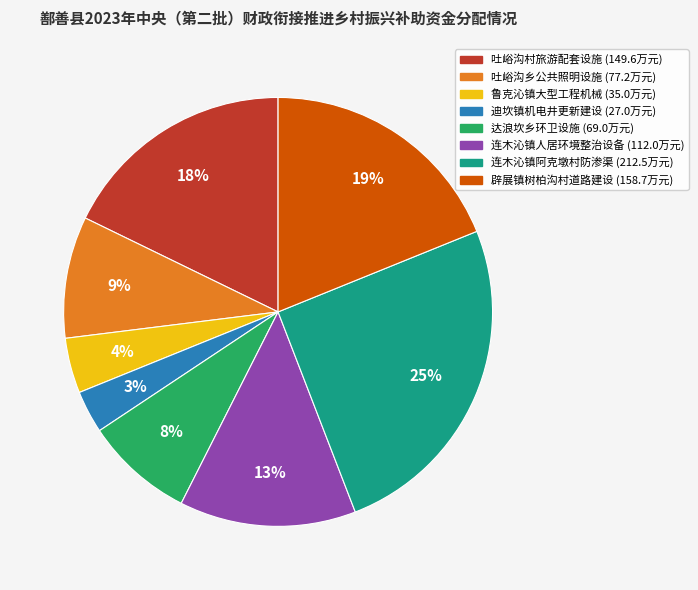

Approximately how many times larger is the value at 连木沁镇阿克墩村防渗渠 (212.5万元) compared to 连木沁镇人居环境整治设备 (112.0万元)?

1.9